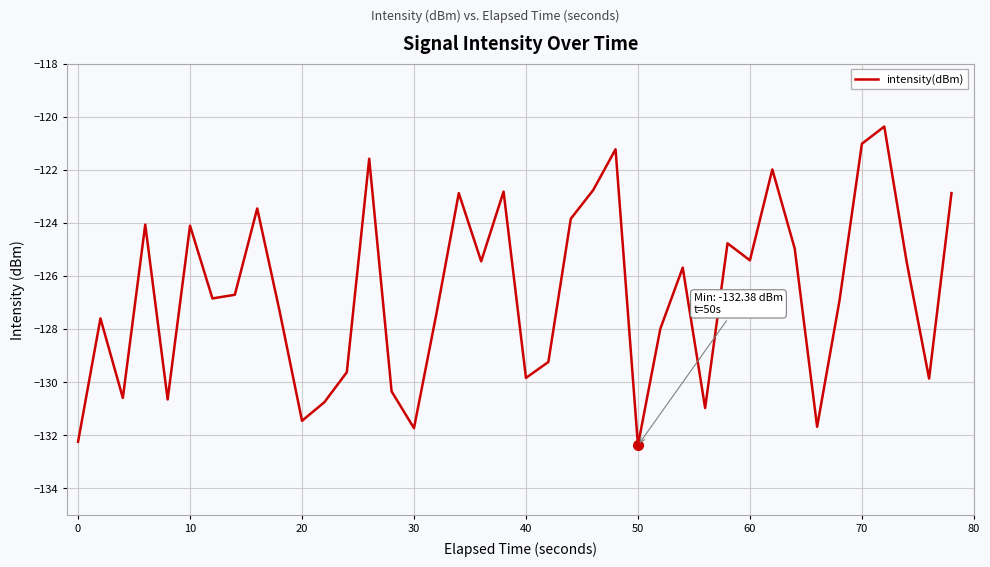

What is the difference between the second highest and minimum values?

11.4